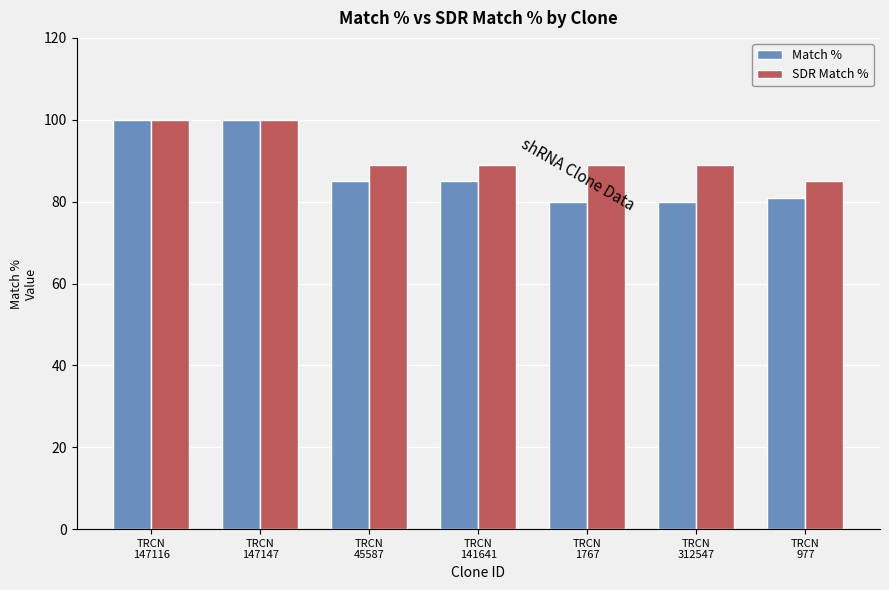

How many SDR Match % values are between 89 and 100?

6